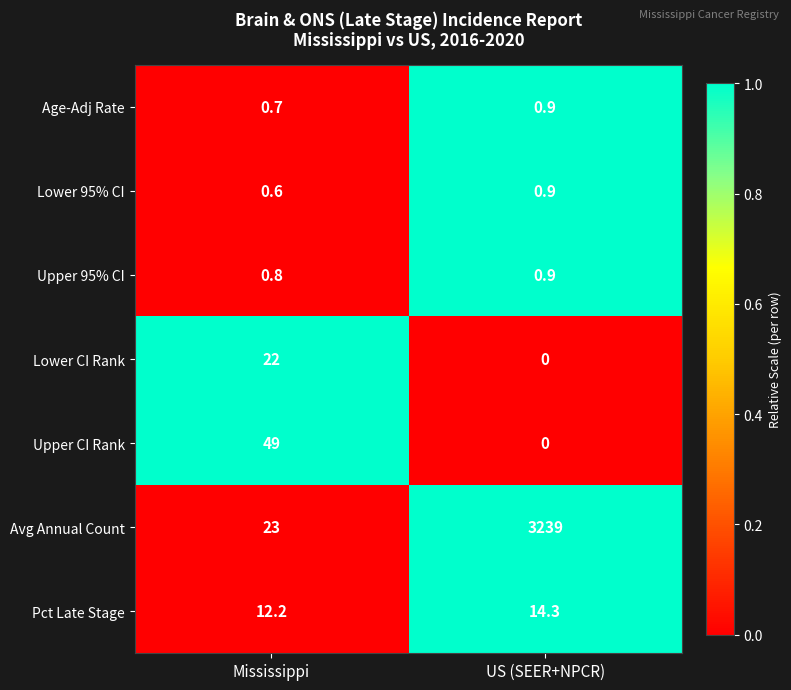

True or false: Upper CI Rank has a value of 0.0 at US (SEER+NPCR).

True